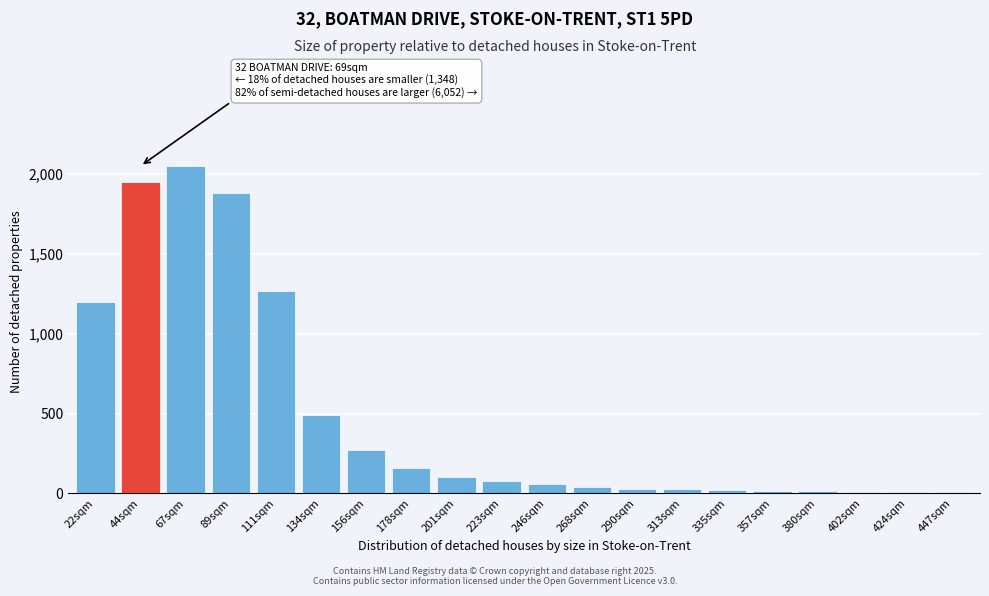

What is the label of the 8th bar from the right?

290sqm